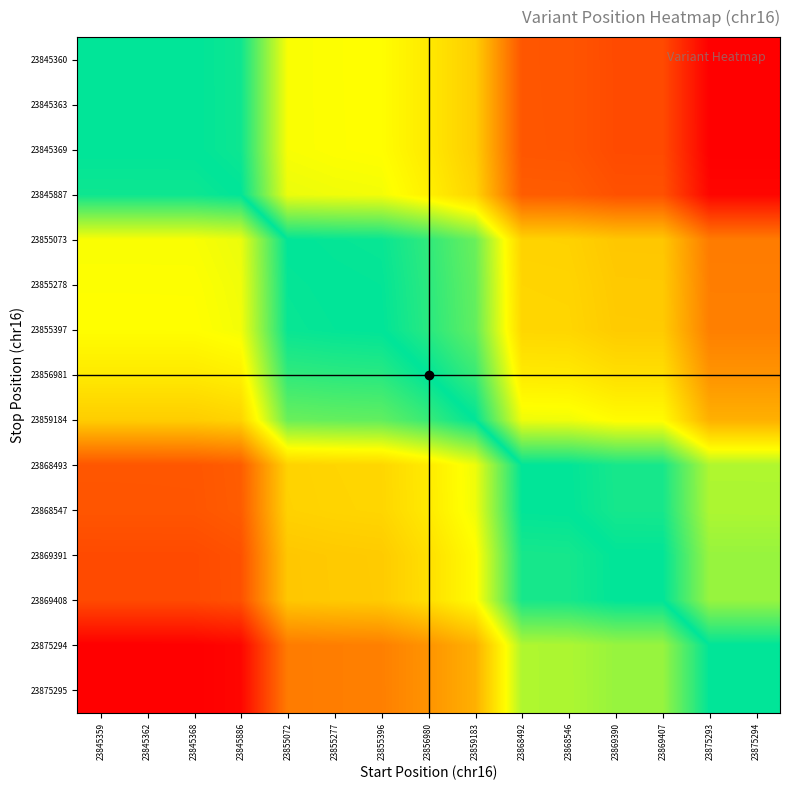

Count the number of data series in this chart.

15